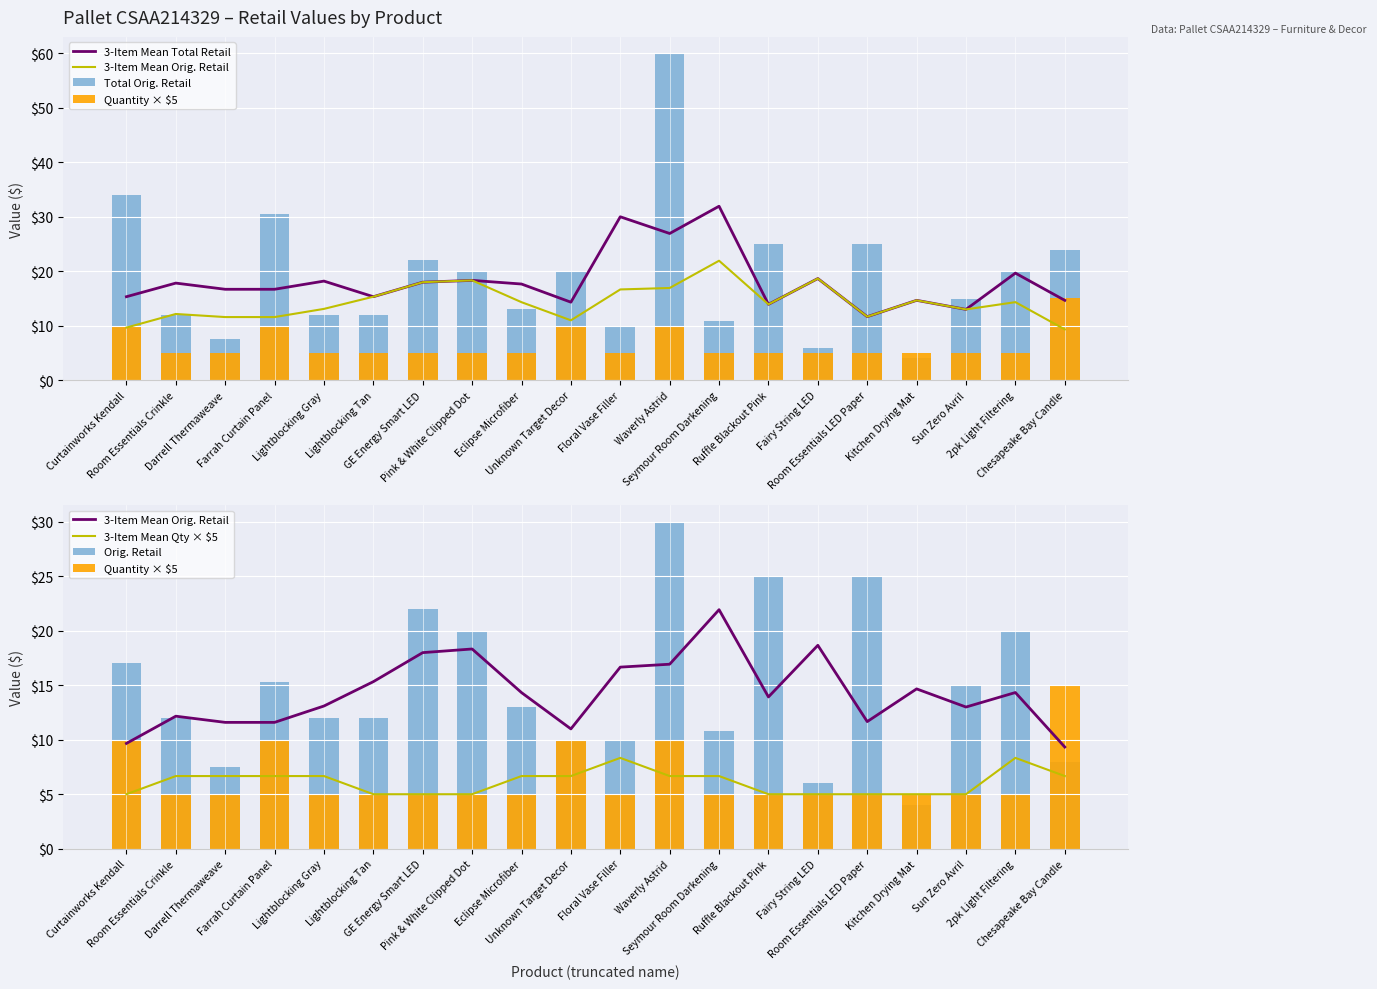

How many 3-Item Mean Qty × $5 values are between 5 and 6?

9